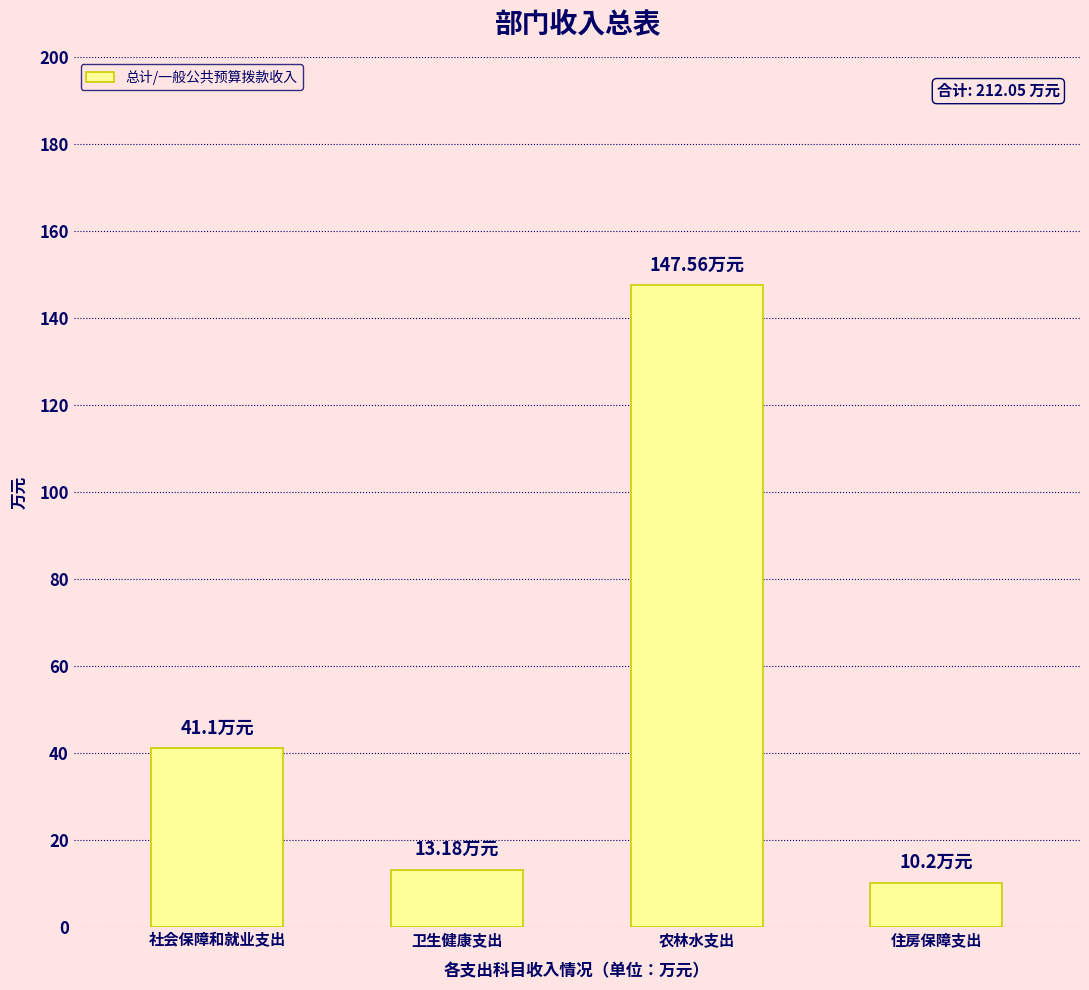

True or false: the data shows 4.4 at 卫生健康支出.

False